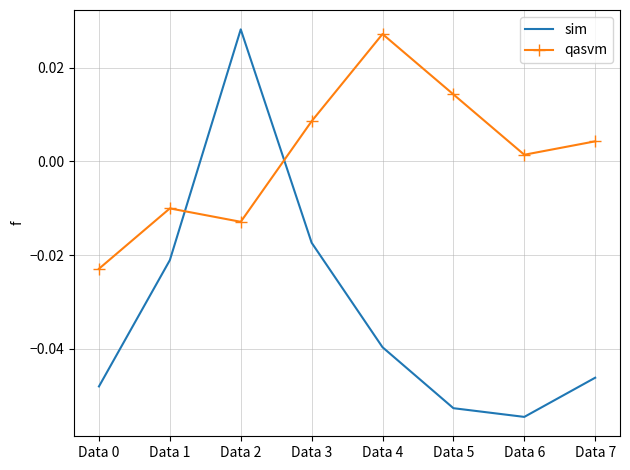

Between which two adjacent categories do sim and qasvm first intersect?

Data 1 and Data 2